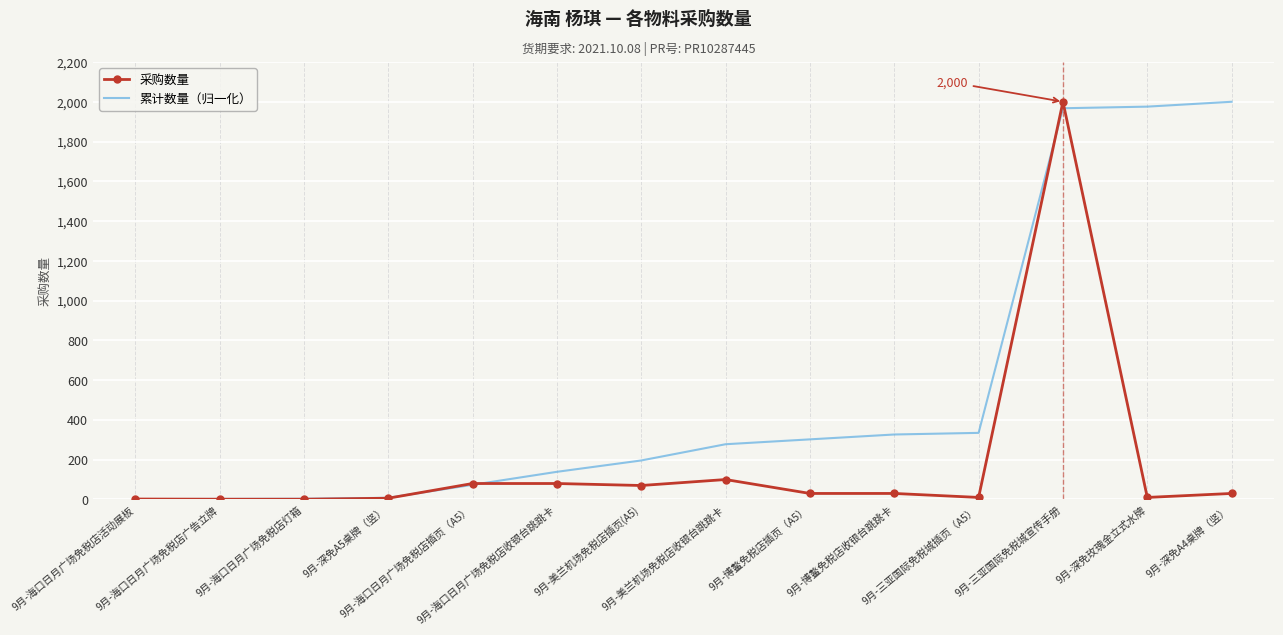

Which series has the largest total across all categories?

累计数量（归一化）